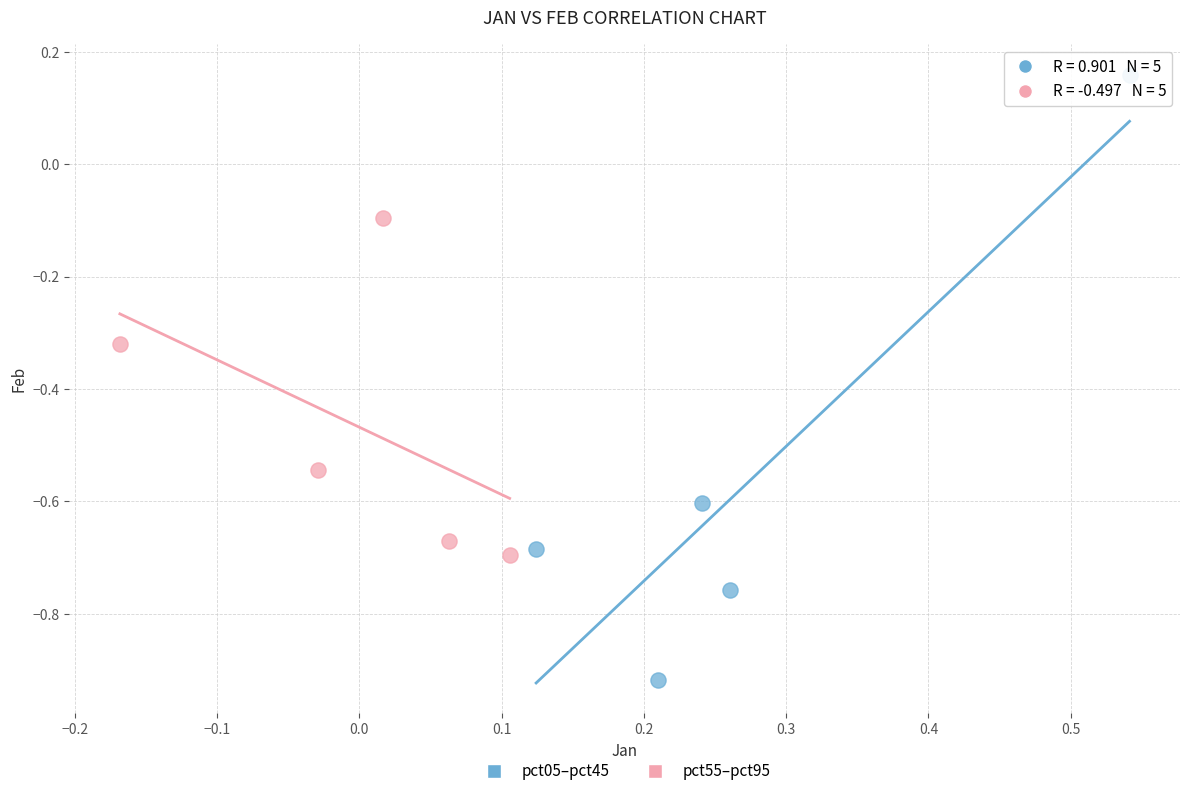

Which series contains the lowest Y value?

pct05–pct45